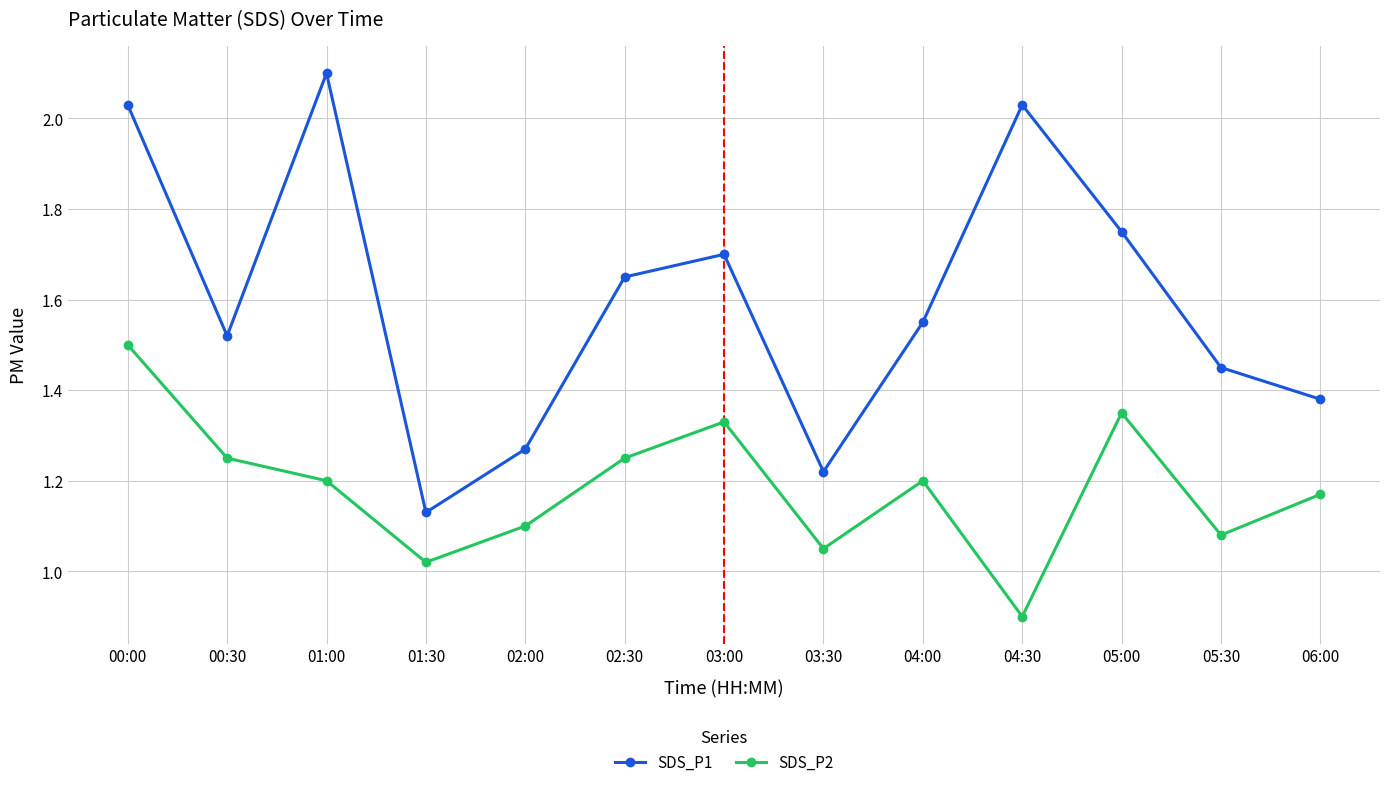

Is this an area chart (filled region under the line)?

No